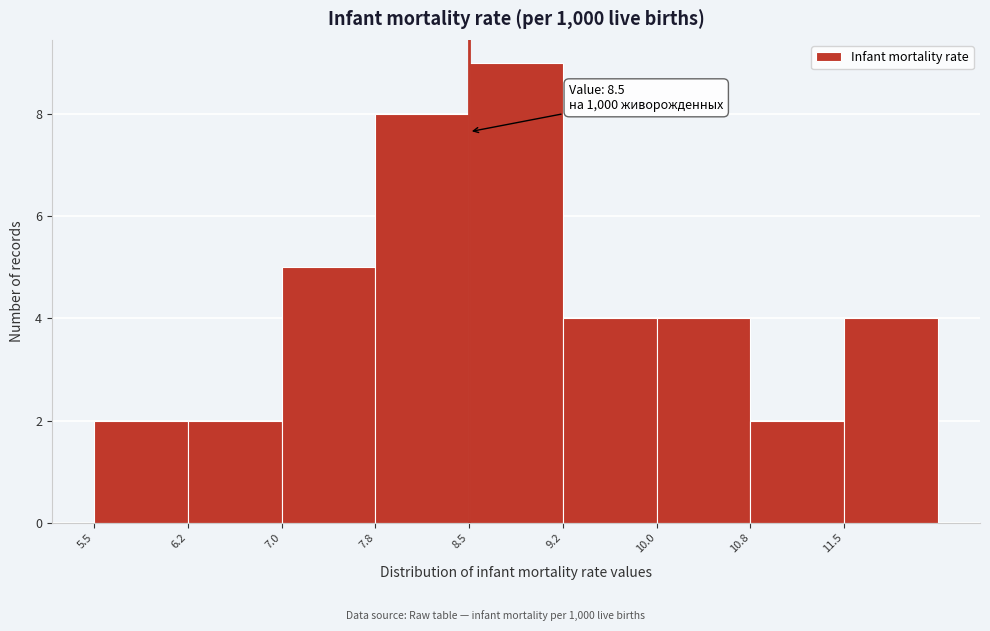

Over which range of the x-axis is the bar tallest?

8.50 to 9.25